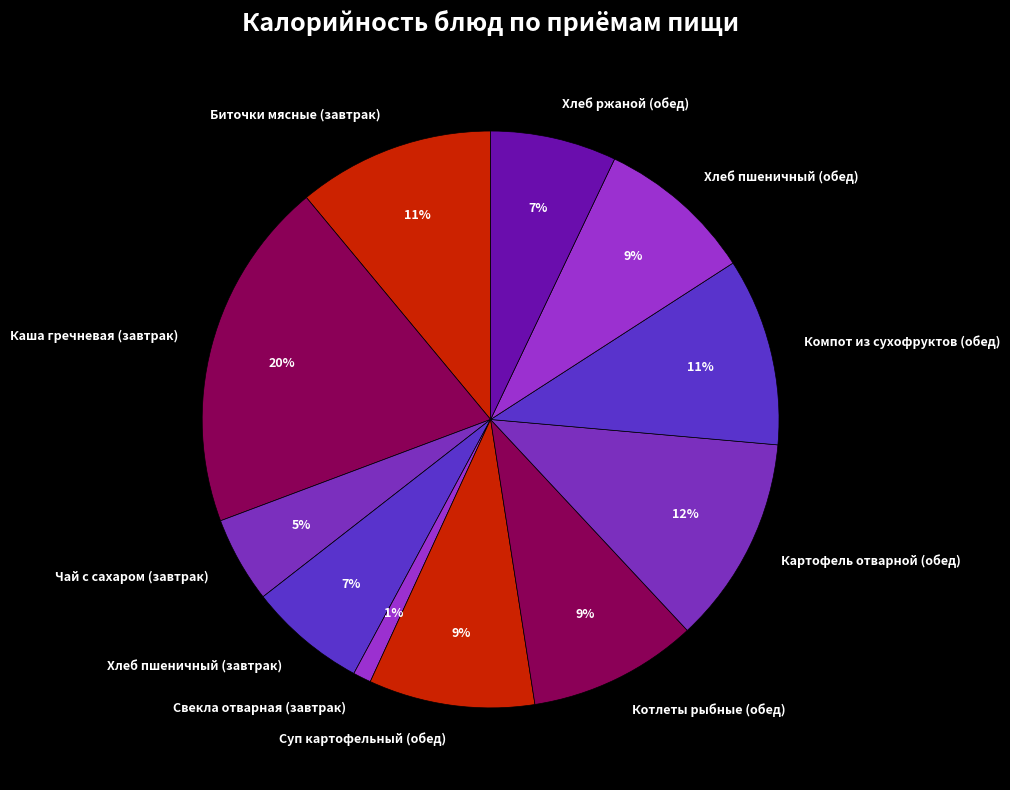

Is there any slice that represents more than half of the pie?

No